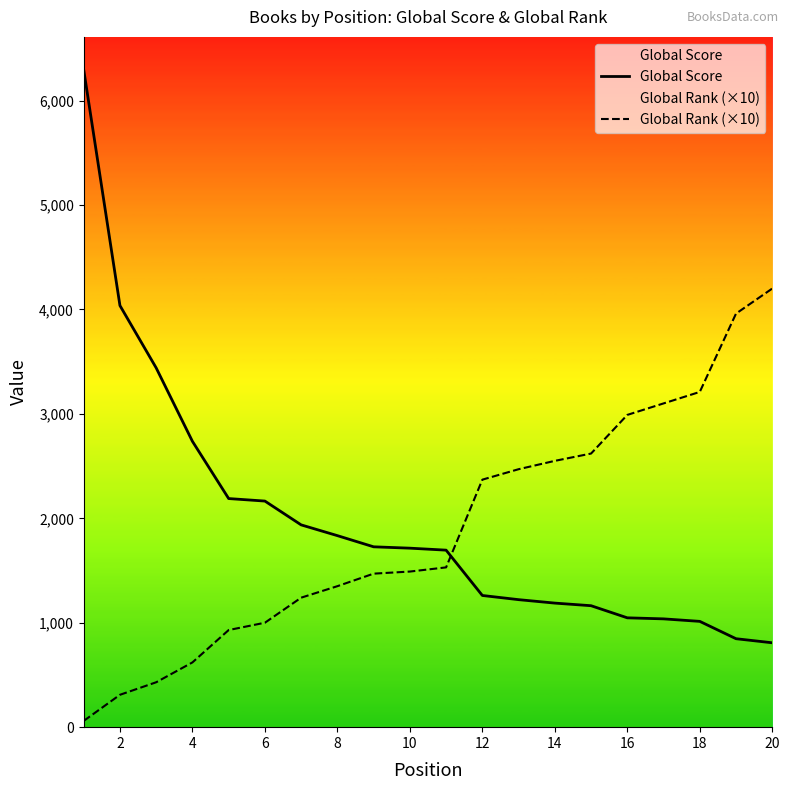

Reading left to right, what are all the values shown in this chart?

Global Score: 6295	4037	3440	2737	2189	2165	1937	1834	1727	1714	1695	1261	1221	1188	1163	1047	1037	1013	847	808
Global Rank (×10): 60	310	430	620	930	1000	1240	1350	1470	1490	1530	2370	2470	2550	2620	2990	3100	3210	3960	4200